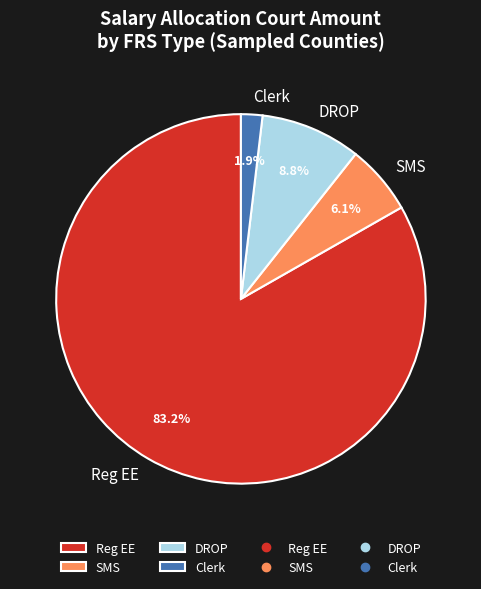

To the nearest percent, what portion does SMS represent?

6%